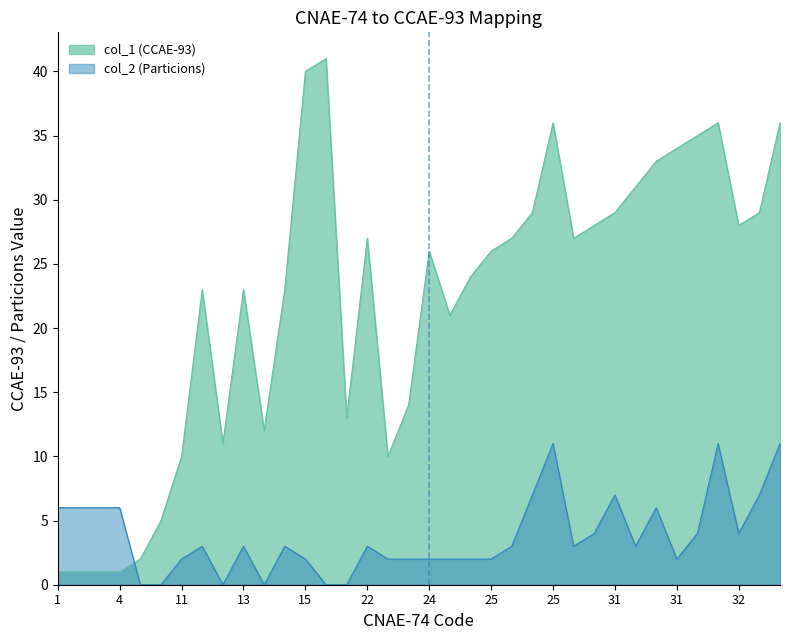

At how many categories does at least one series exceed 15?

24